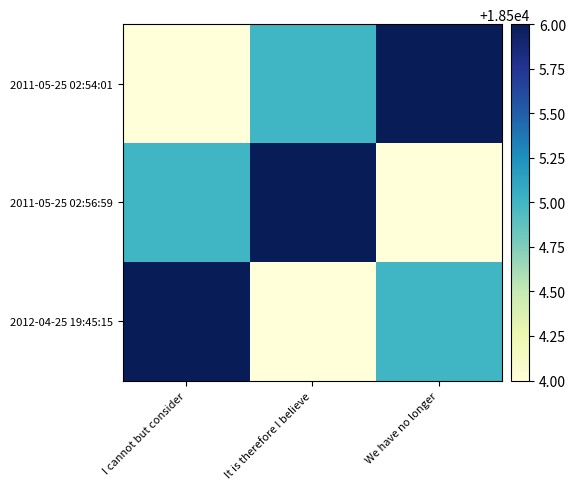

How many distinct data groups are displayed?

3